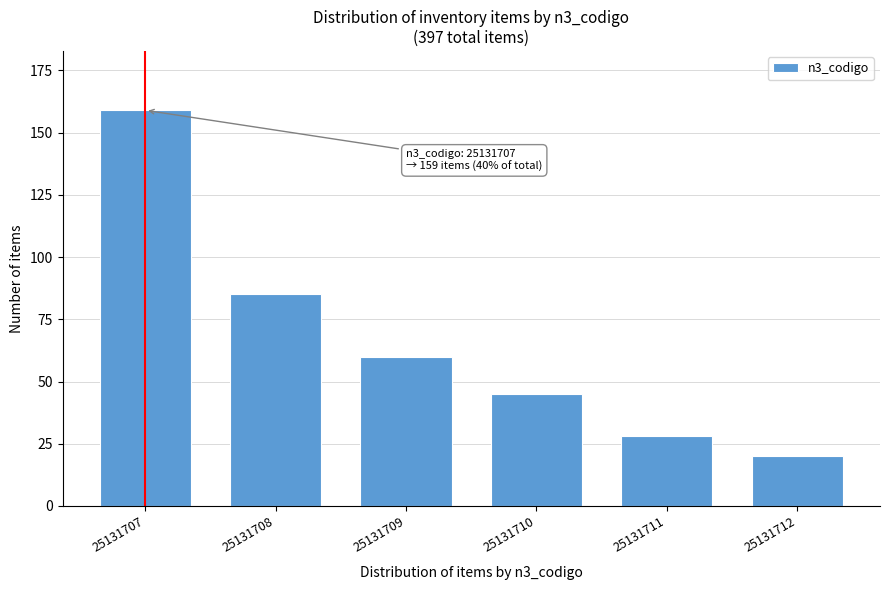

Reading right to left, list all the values displayed in this chart.

25131712=20	25131711=28	25131710=45	25131709=60	25131708=85	25131707=159